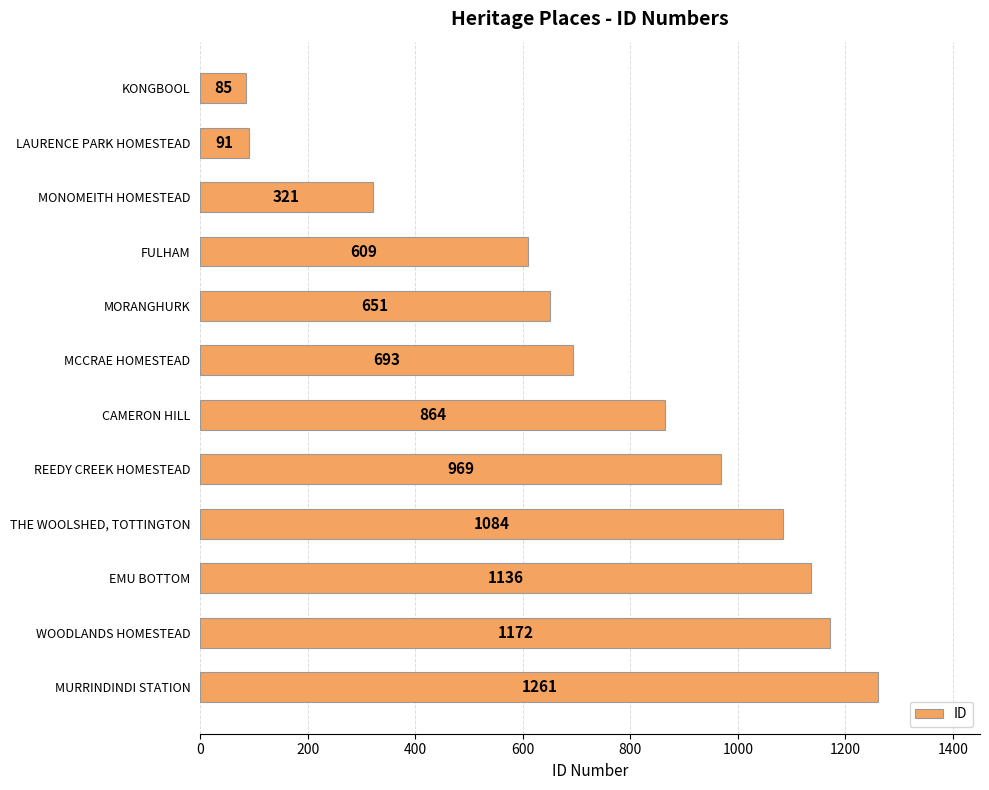

Approximately how many times larger is the value at CAMERON HILL compared to EMU BOTTOM?

0.8